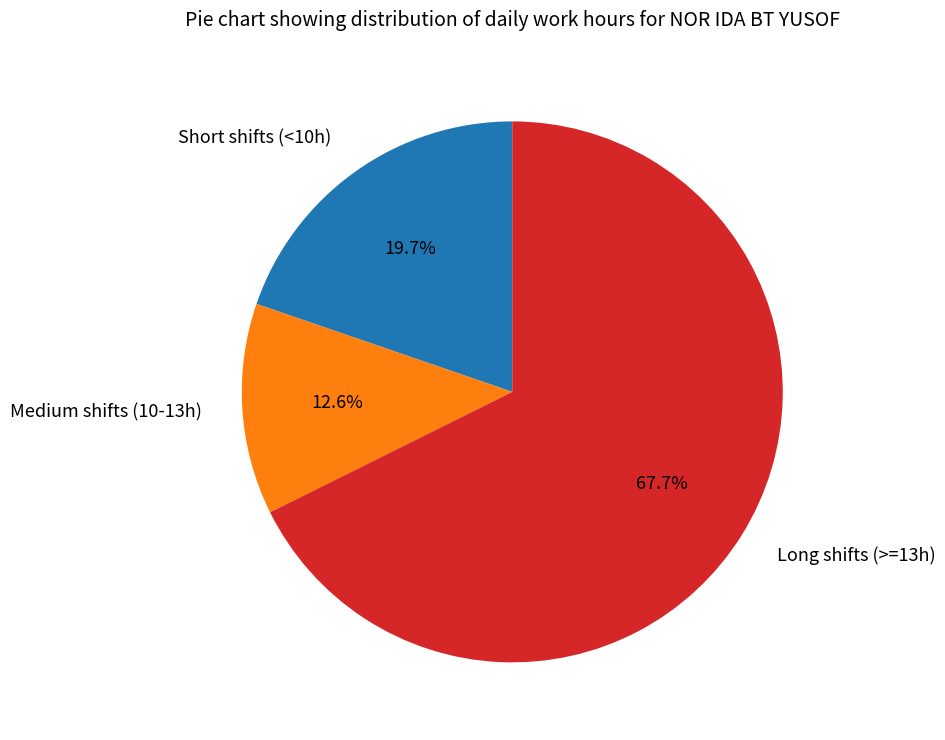

What is the majority slice?

Long shifts (>=13h)